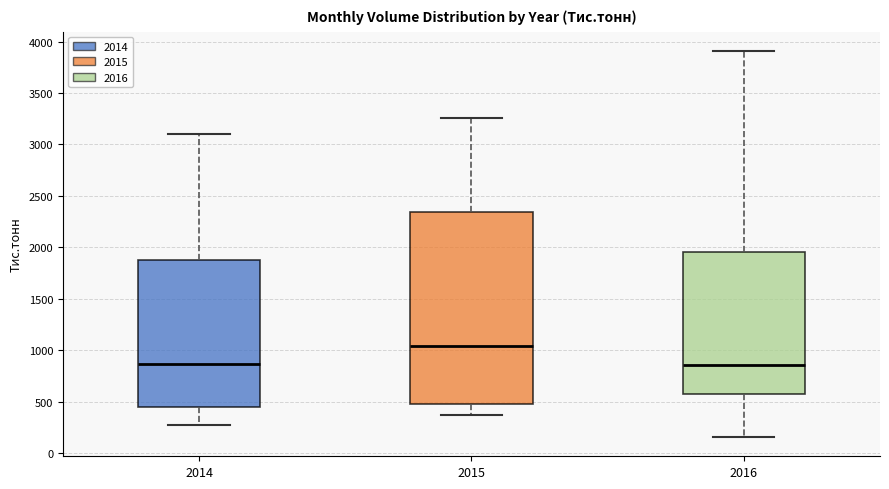

Reading left to right, transcribe this box plot: for each box, give where its median line is, the range the box spans, and where its two whiskers end, as read against the y-axis. The values are not printed on the chart, so give them approximately, as read against the axis.

2014: median 850, box 450 to 1850, whiskers 250 to 3100
2015: median 1050, box 500 to 2350, whiskers 350 to 3250
2016: median 850, box 600 to 1950, whiskers 150 to 3900